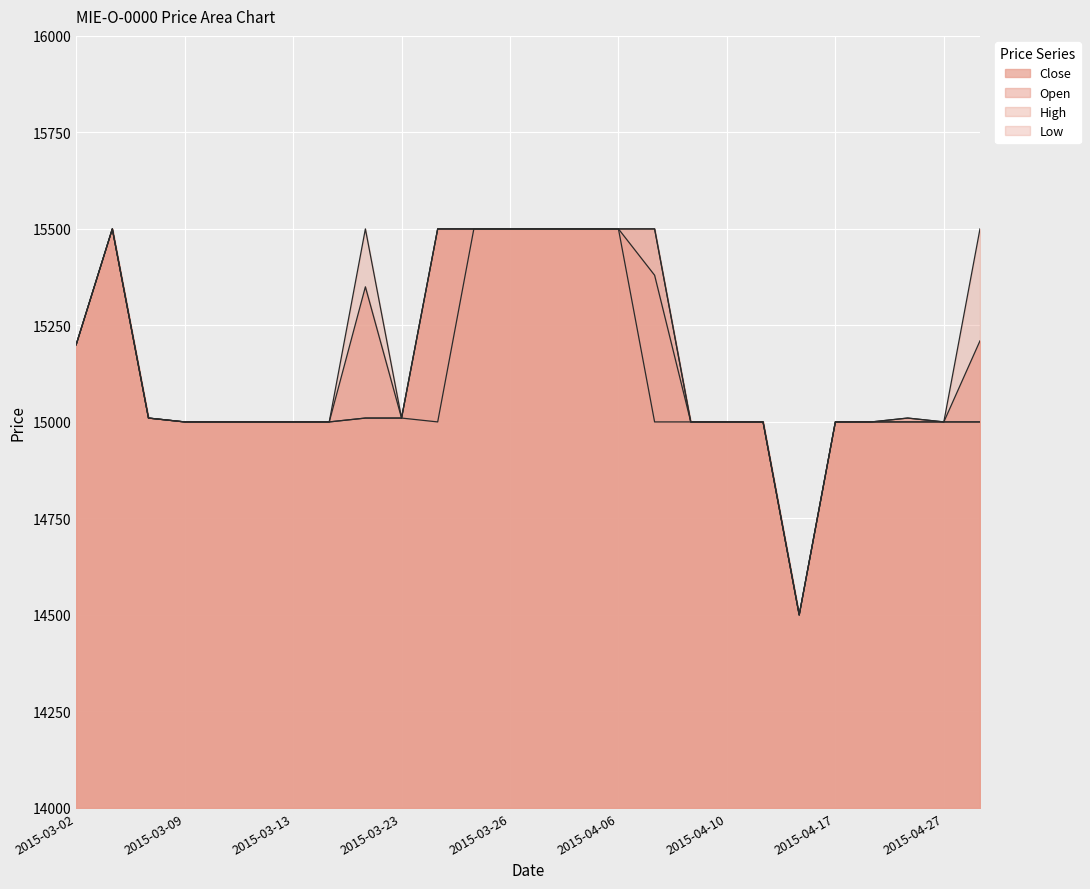

Which series has the largest range (max minus min)?

Close